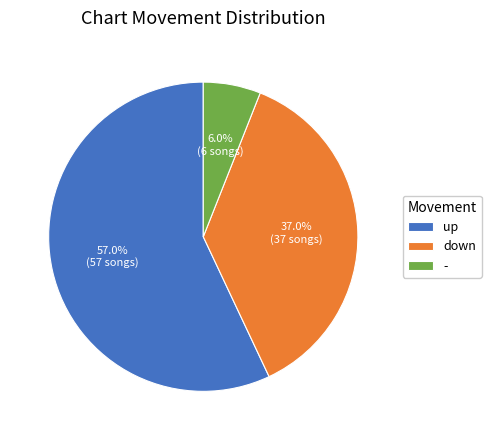

What percentage is the down slice, to the nearest percent?

37%